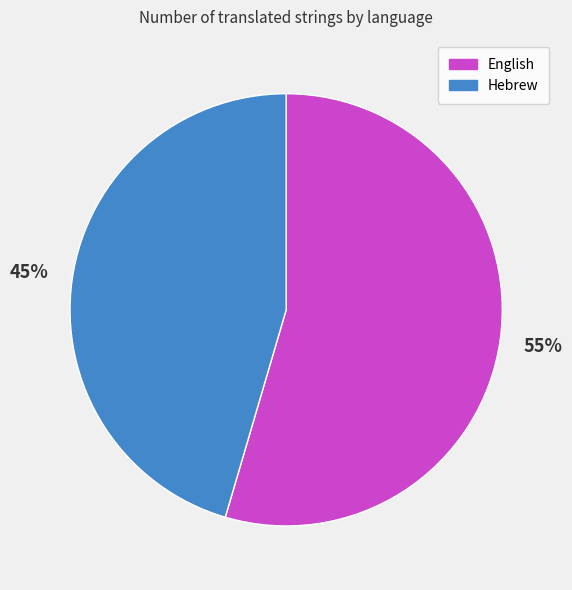

Which slice is the largest?

English